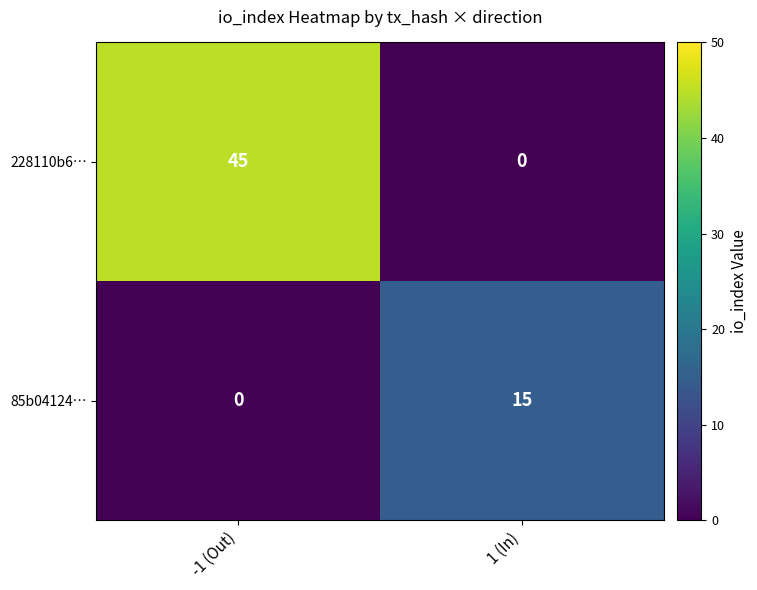

Rank the series by their average value, from lowest to highest.

85b04124…, 228110b6…